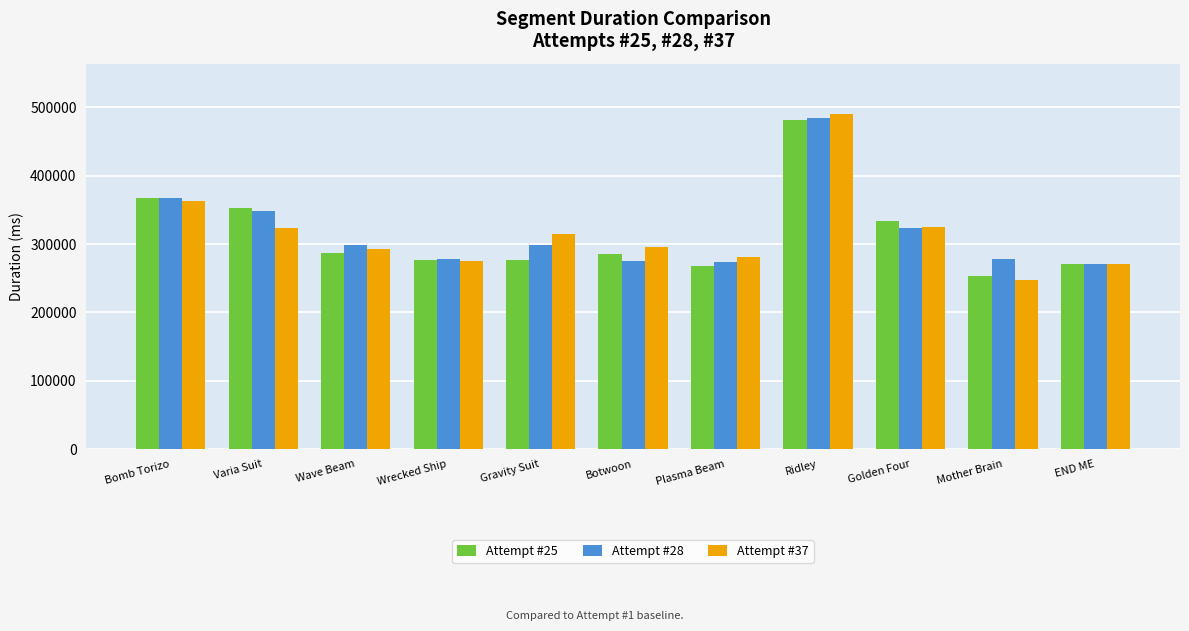

What is the smallest value displayed?

247511